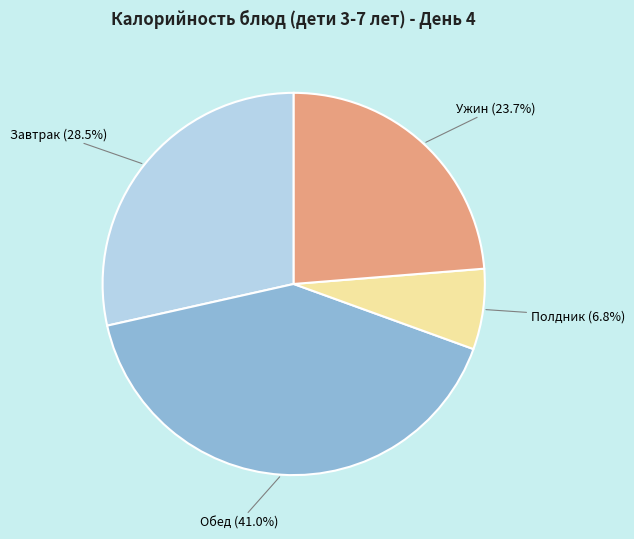

Is there a majority slice in this chart?

No